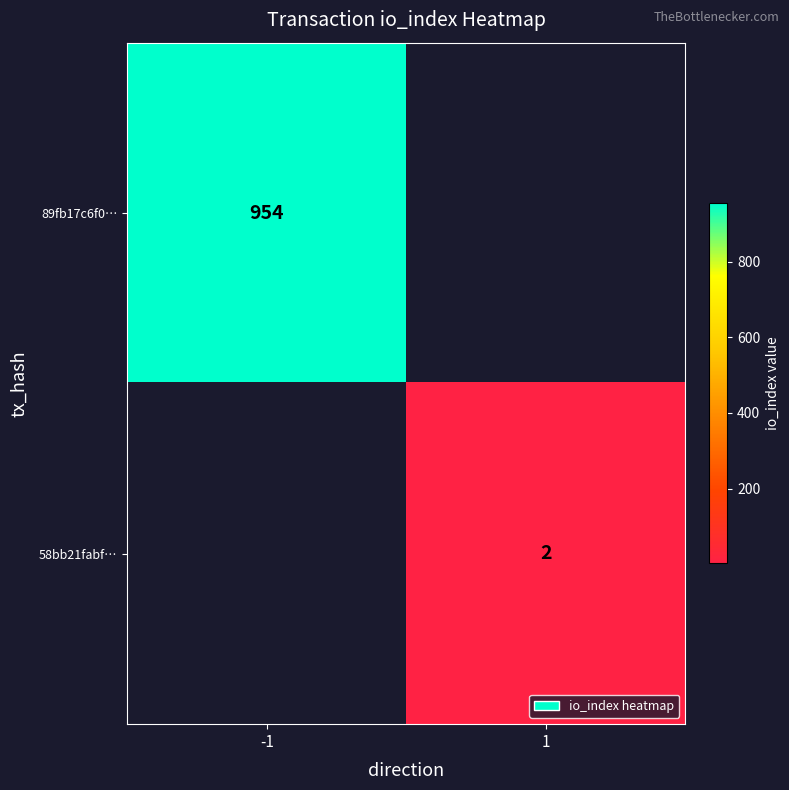

Is it true that 89fb17c6f0… equals 1325 at -1?

False